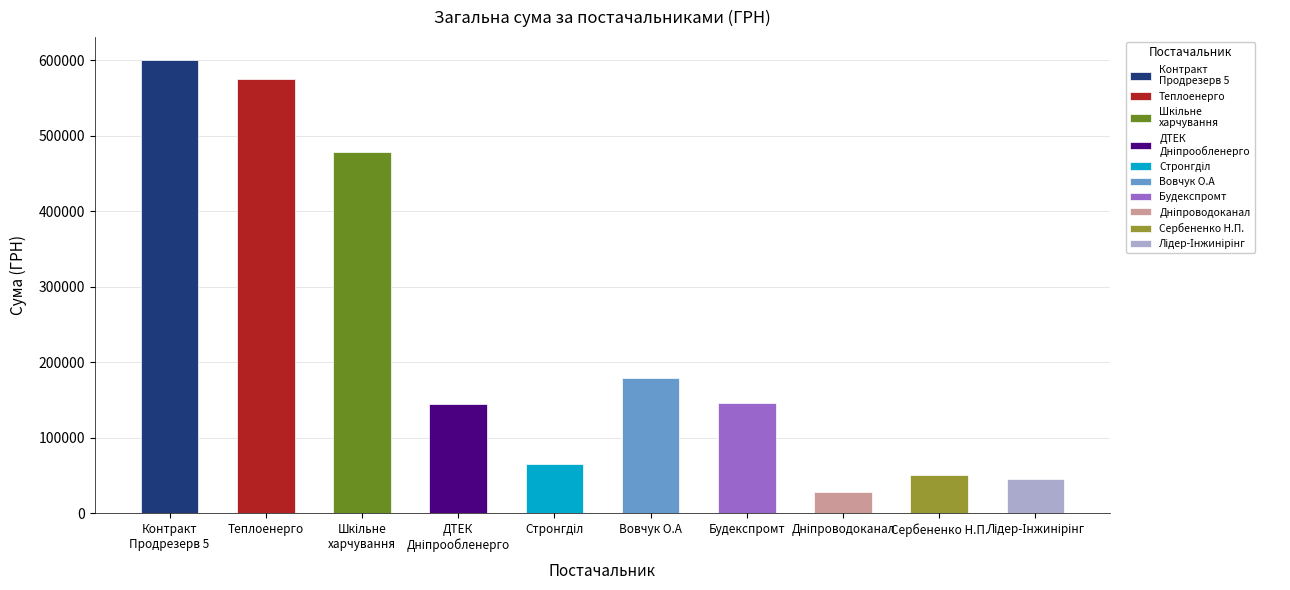

What is the average value?

231637.2